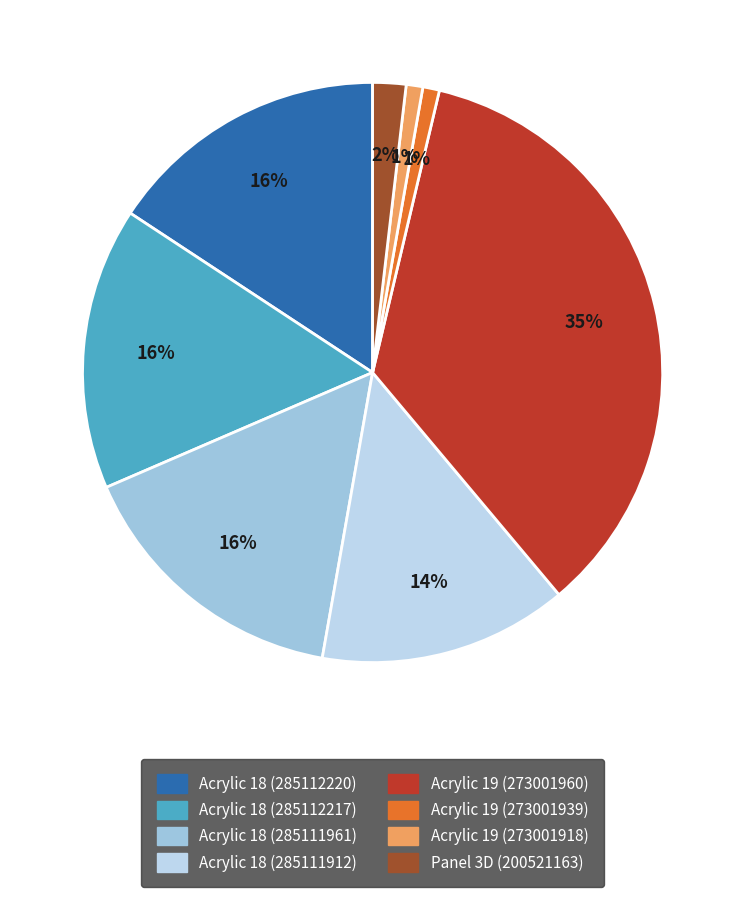

Approximately how many times larger is the value at Acrylic 18 (285111912) compared to Acrylic 19 (273001939)?

15.0